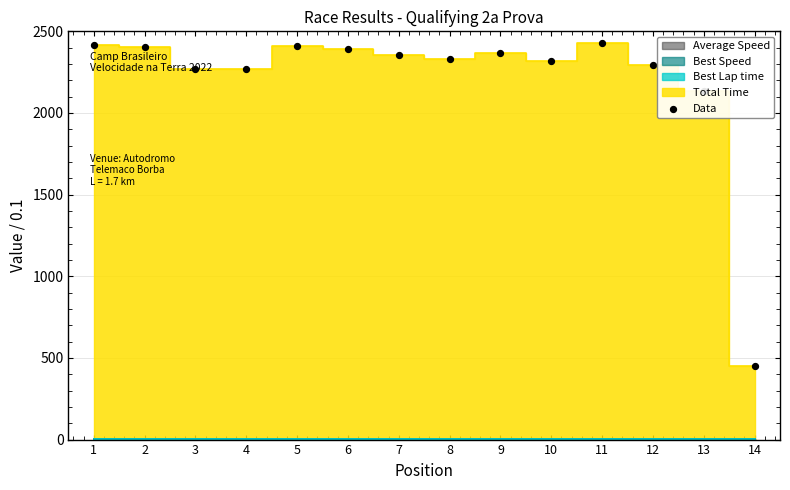

What is the change in value from 6 to 13?

-256.1